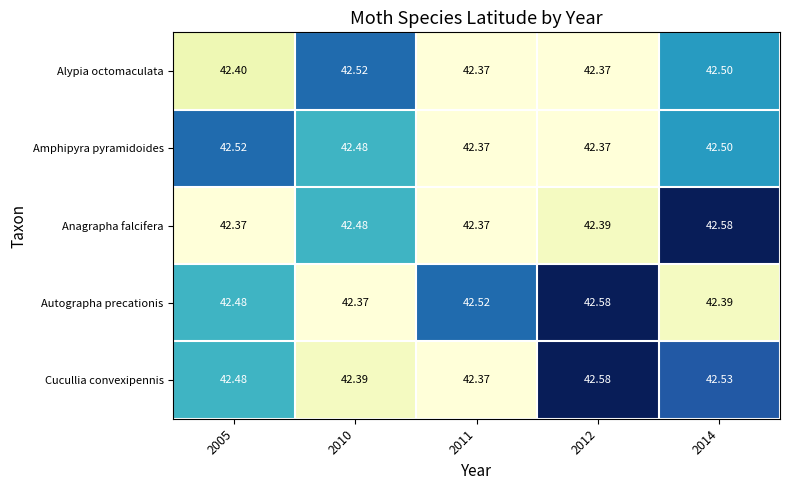

Which series has the largest total across all categories?

Cucullia convexipennis